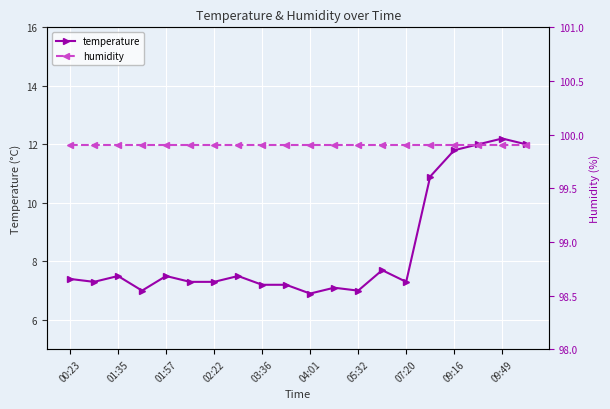

True or false: temperature and humidity intersect in this chart.

False